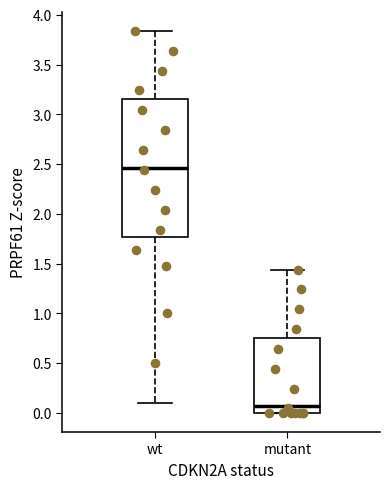

Reading left to right, read every box against the y-axis: the position of its median line, the range the box covers, and the ends of its whiskers. The values are not printed on the chart, so give them approximately, as read against the axis.

wt: median 2.45, box 1.75 to 3.15, whiskers 0.10 to 3.85
mutant: median 0.05, box 0.00 to 0.75, whiskers 0.00 to 1.45